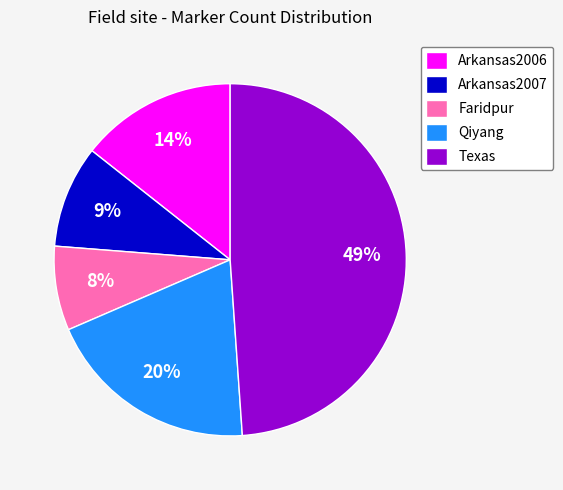

Which category has the smallest portion of the pie?

Faridpur